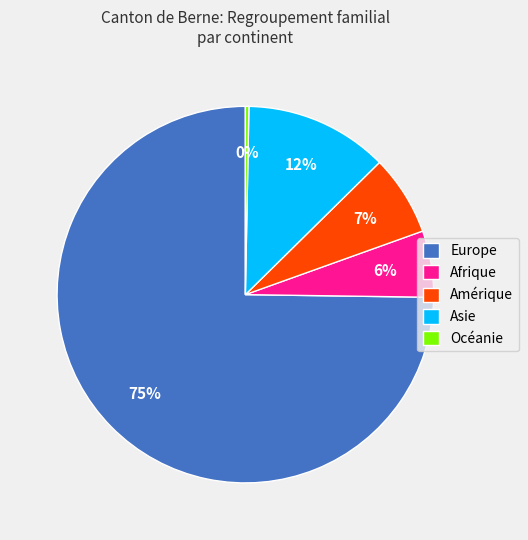

Between Océanie and Afrique, which is larger?

Afrique